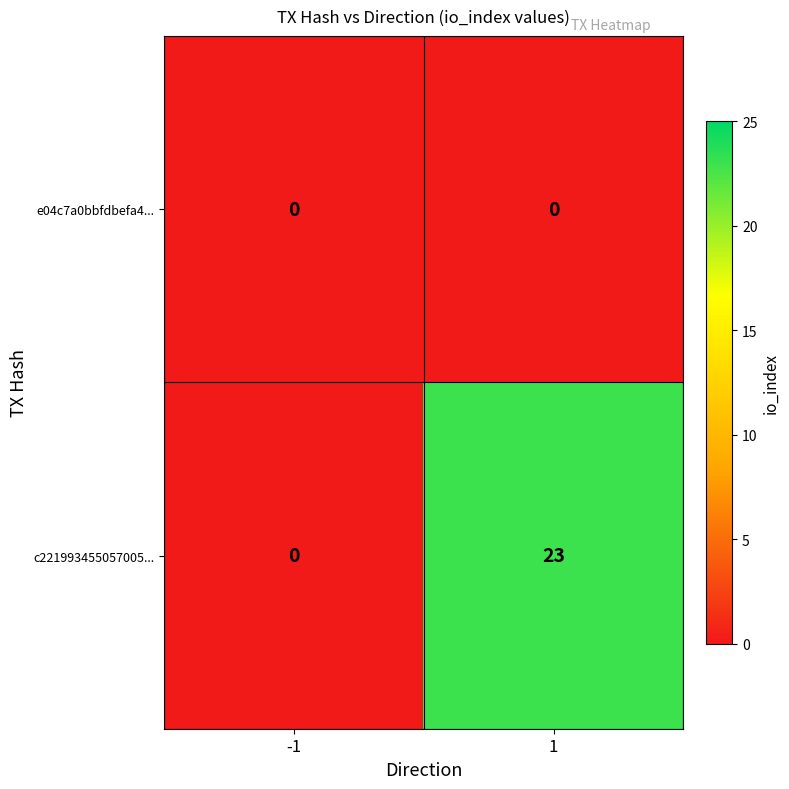

What is the average value of the c221993455057005... series?

12